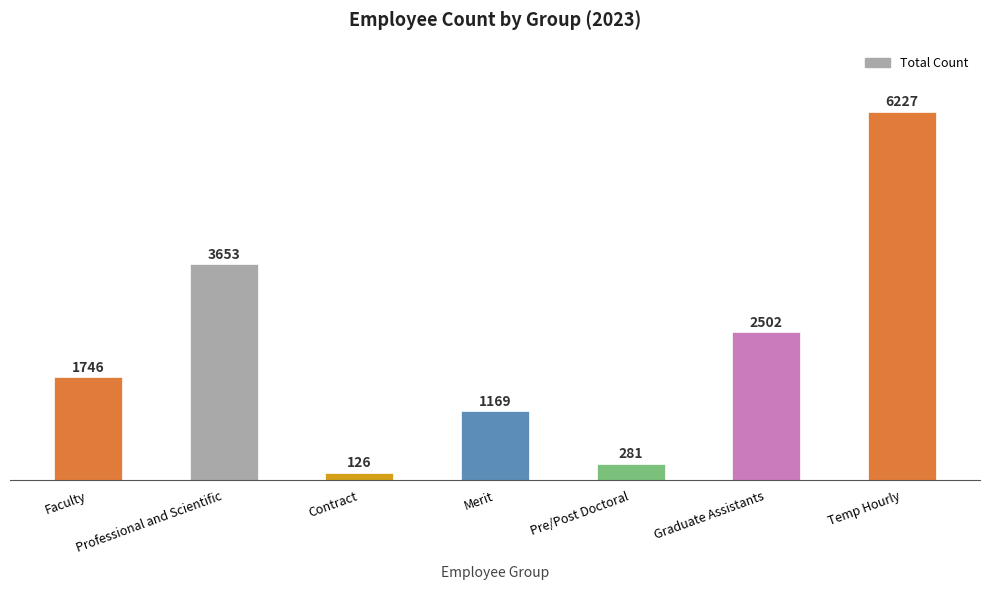

Reading left to right, transcribe all the data shown in this chart.

1746	3653	126	1169	281	2502	6227